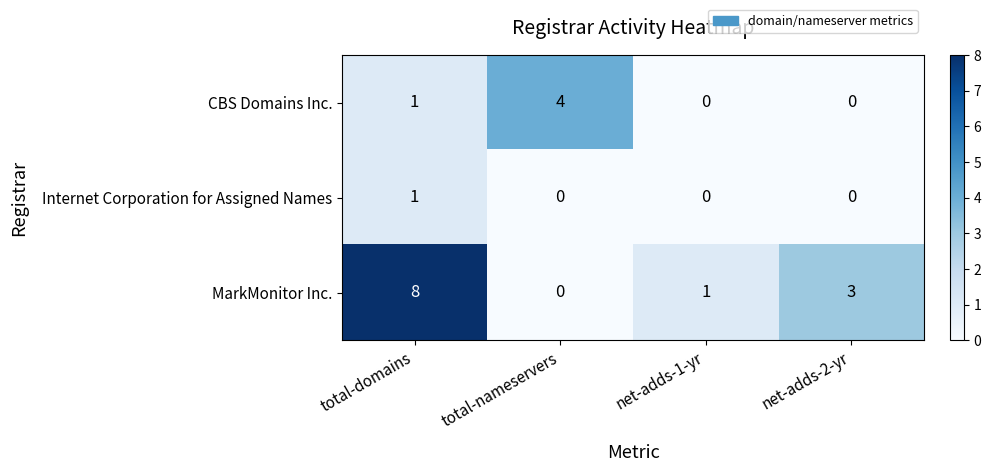

How many data points in Internet Corporation for Assigned Names are above 0?

1